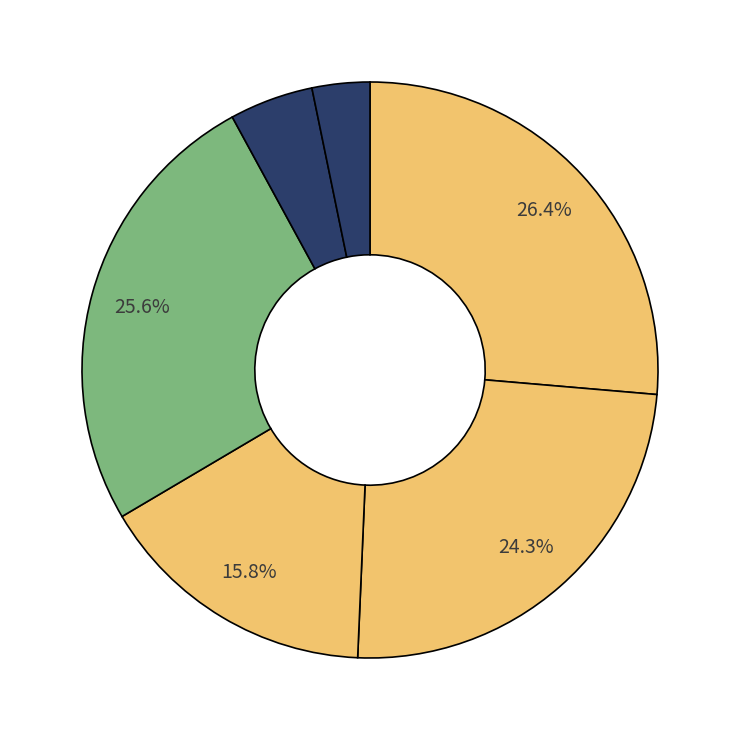

Count the number of slices in the pie.

6